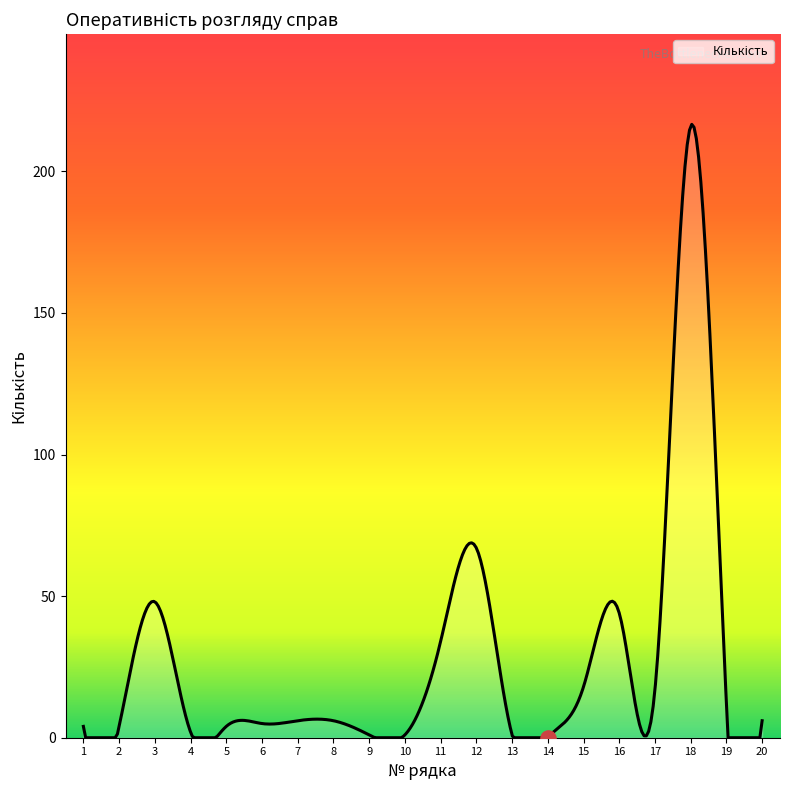

Between 1 and 6, which is larger?

6